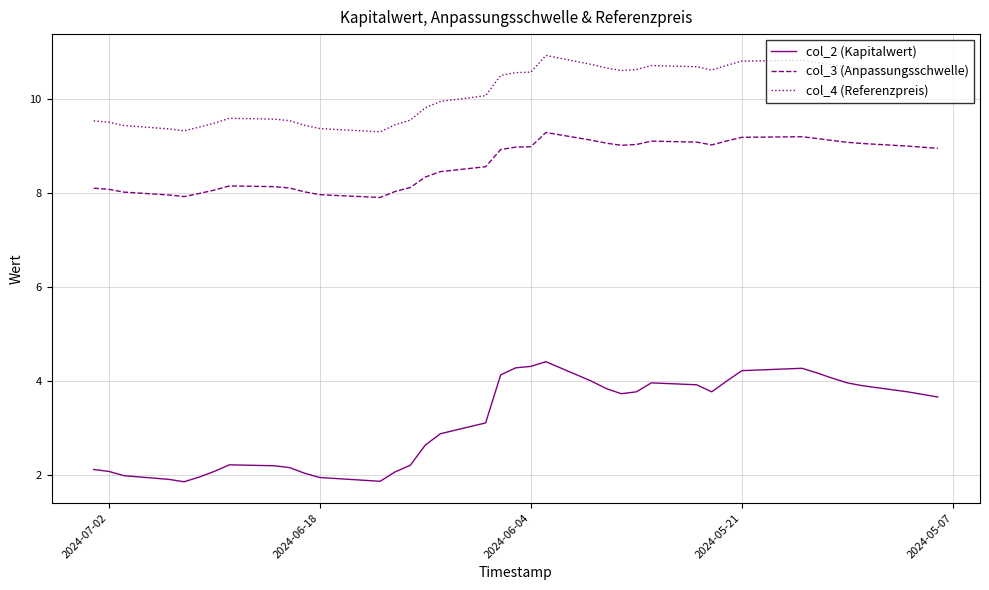

Is this an area chart (filled region under the line)?

No